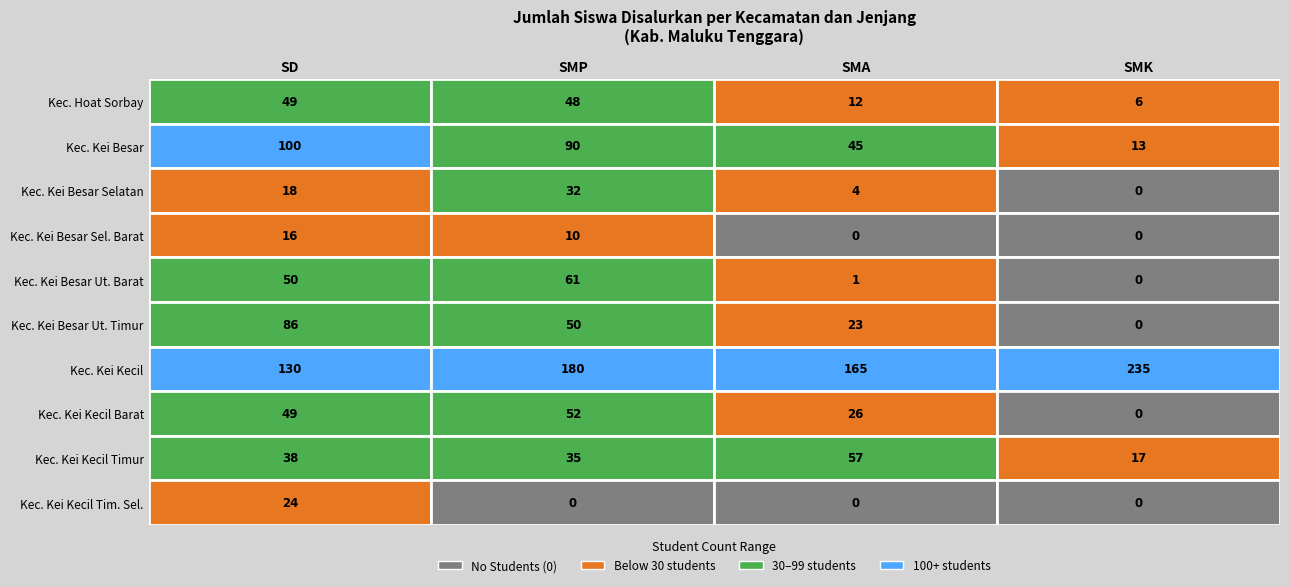

What is the difference between the maximum and minimum values in the Kec. Kei Kecil Barat series?

52